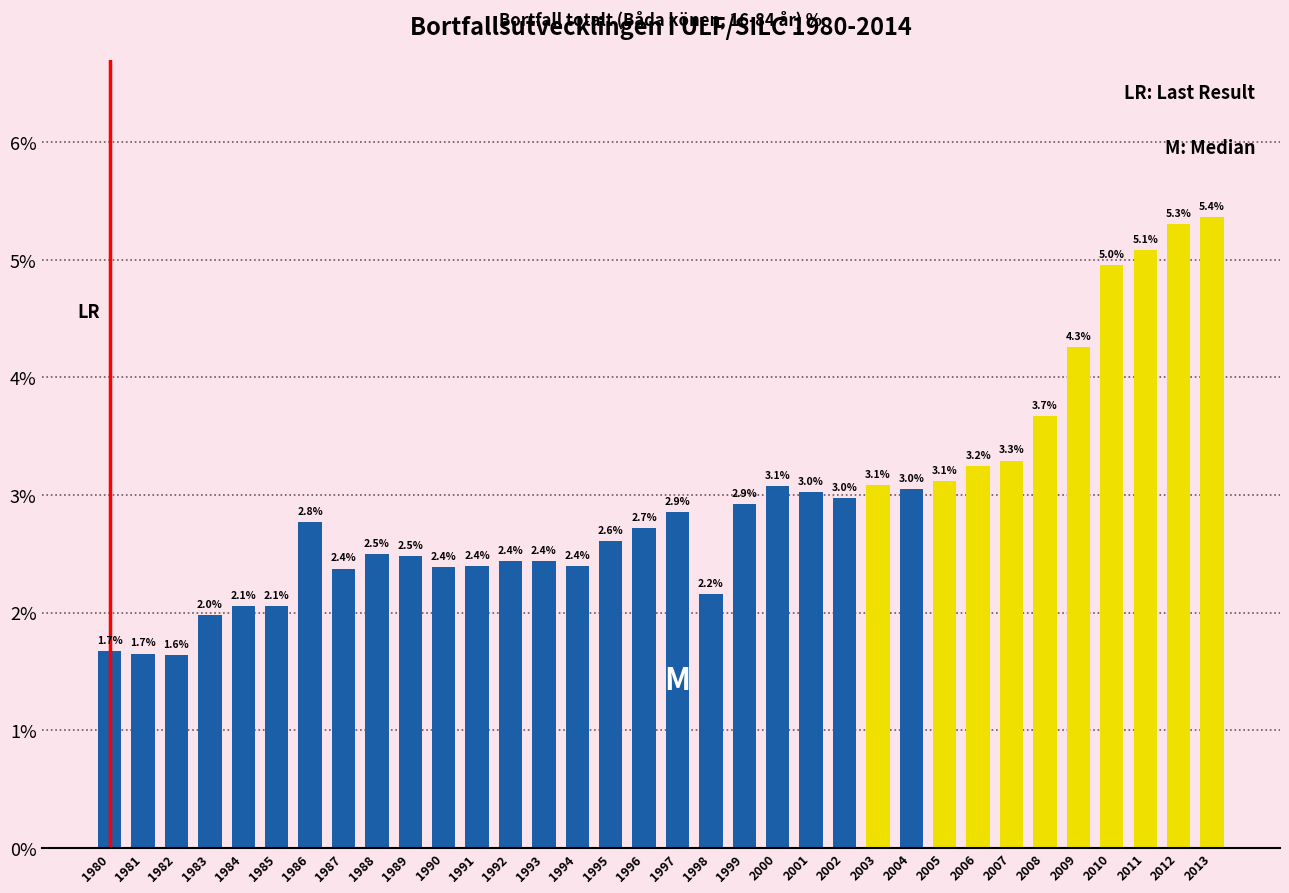

Reading left to right, extract all data points from this chart.

1.7	1.7	1.6	2.0	2.1	2.1	2.8	2.4	2.5	2.5	2.4	2.4	2.4	2.4	2.4	2.6	2.7	2.9	2.2	2.9	3.1	3.0	3.0	3.1	3.0	3.1	3.2	3.3	3.7	4.3	5.0	5.1	5.3	5.4